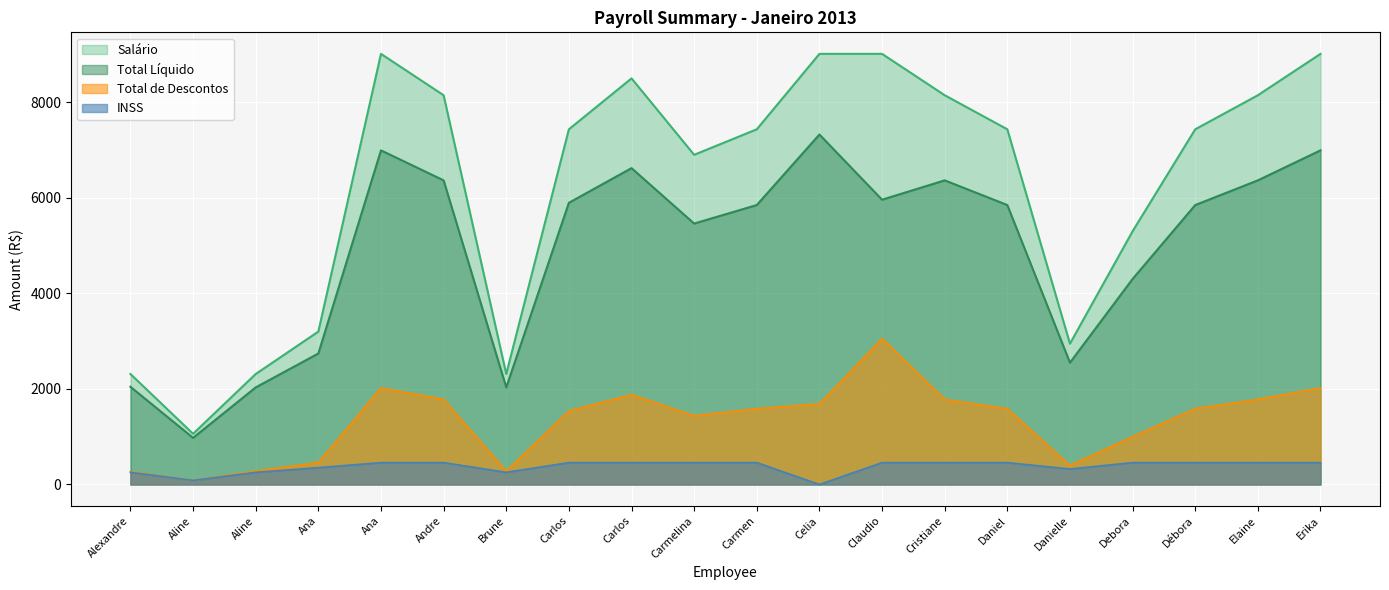

List the series in order of their overall mean, lowest first.

INSS, Total de Descontos, Total Líquido, Salário